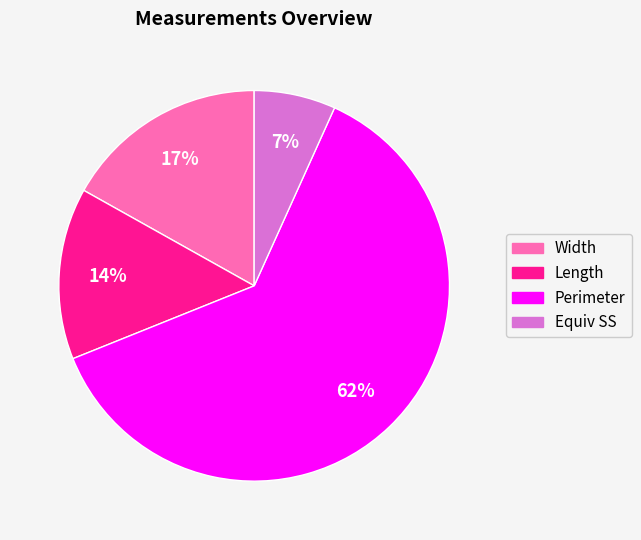

Is it true that Perimeter is 49% of the pie?

False